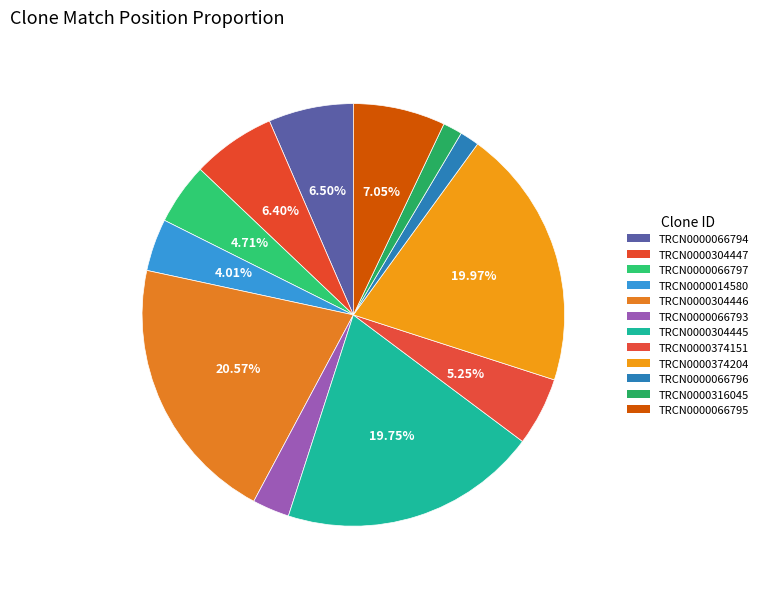

What percentage do TRCN0000066794 and TRCN0000066797 together represent?

11.2%